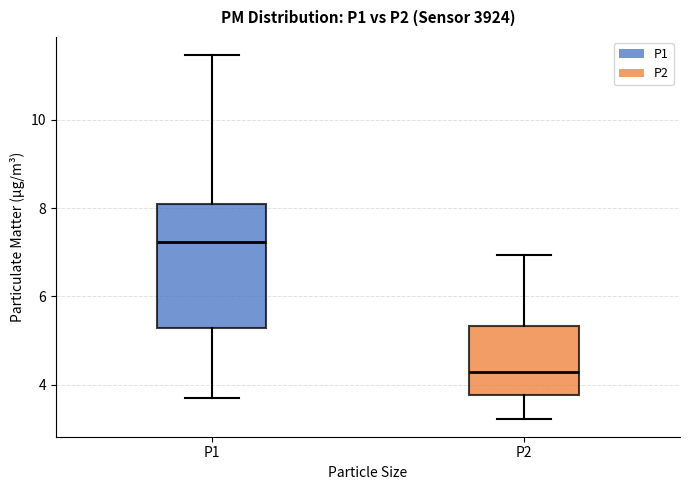

Comparing the boxes themselves (not the whiskers), which one is the tallest?

P1